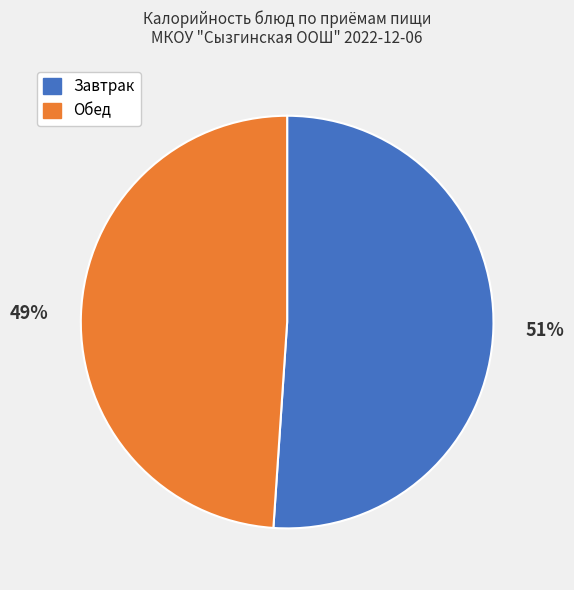

How many slices are in this pie chart?

2